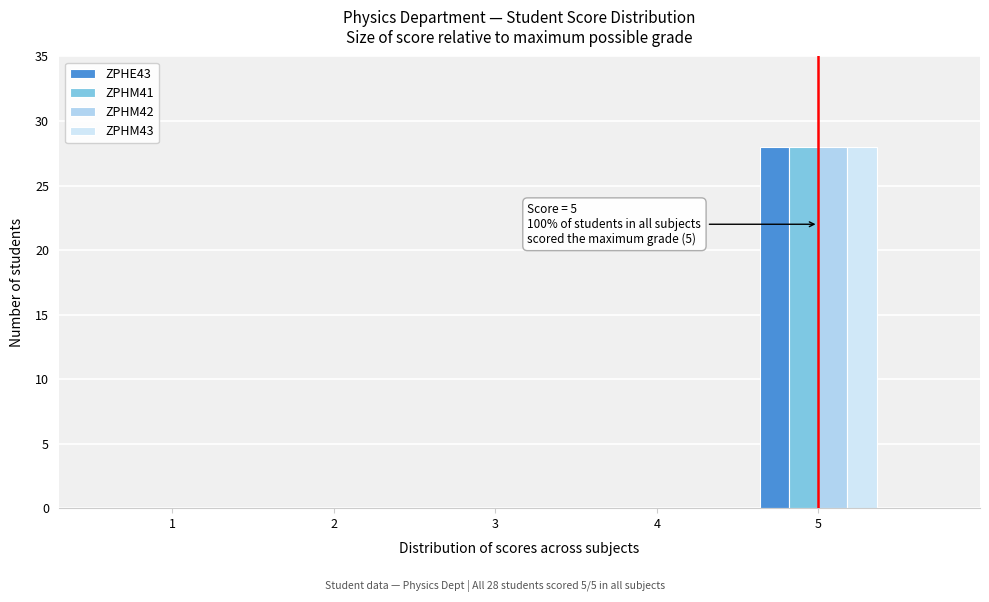

In the ZPHM41 series, which range on the x-axis has the tallest bar?

4.5 to 5.5